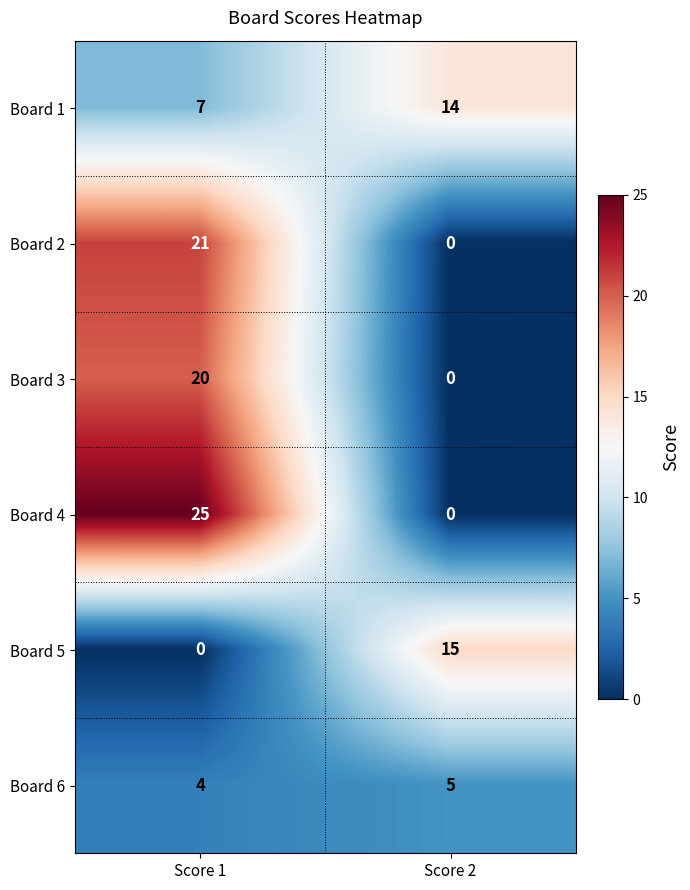

True or false: Board 5 has a value of 15 at Score 2.

True